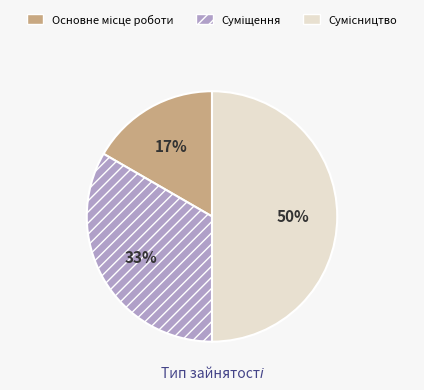

To the nearest percent, what is the average slice percentage?

33%